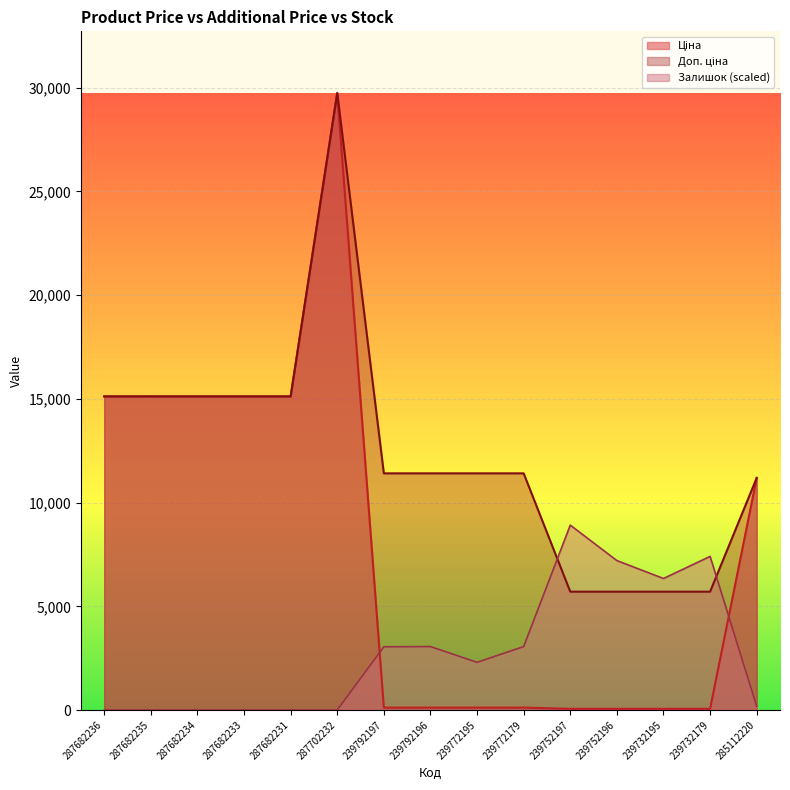

Where is Ціна nearest to the value 14902?

287682236